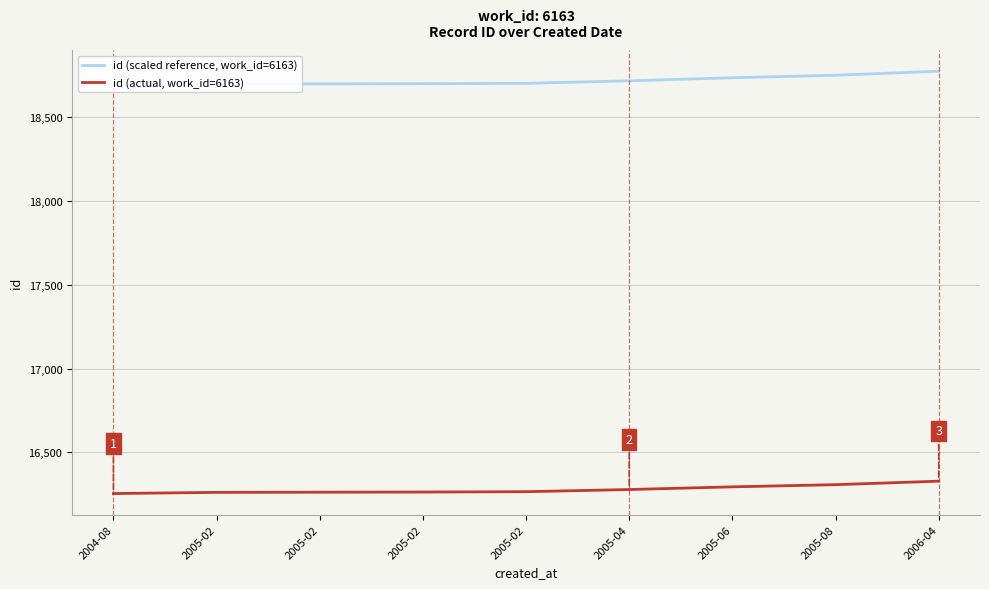

True or false: id (scaled reference, work_id=6163) and id (actual, work_id=6163) intersect in this chart.

False